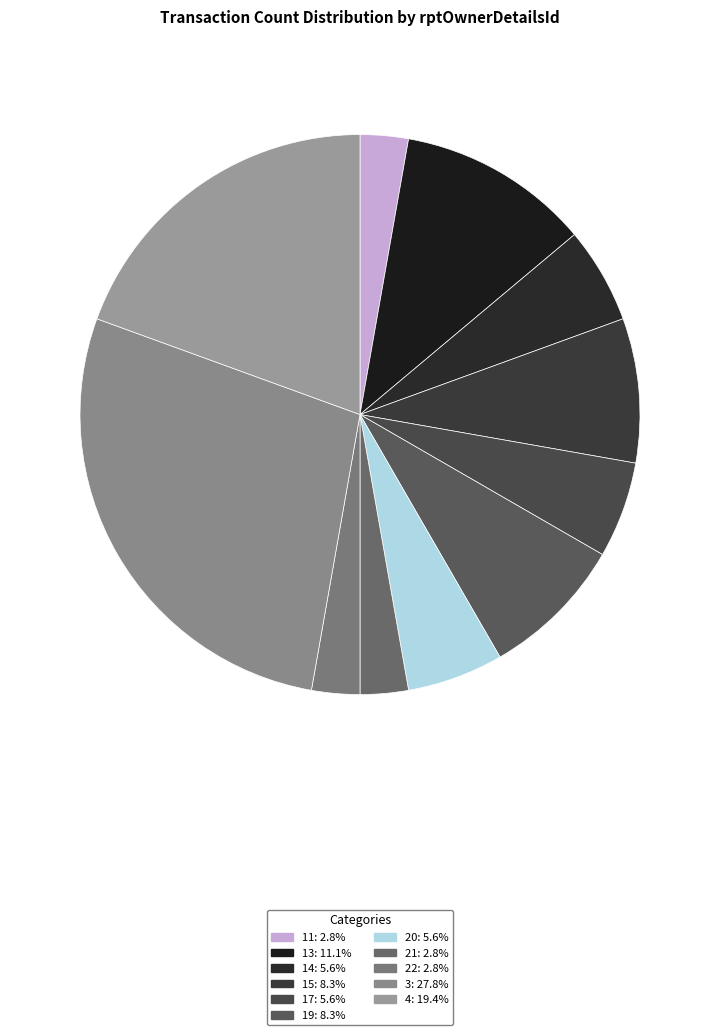

What percentage is the 14 slice, to the nearest percent?

6%